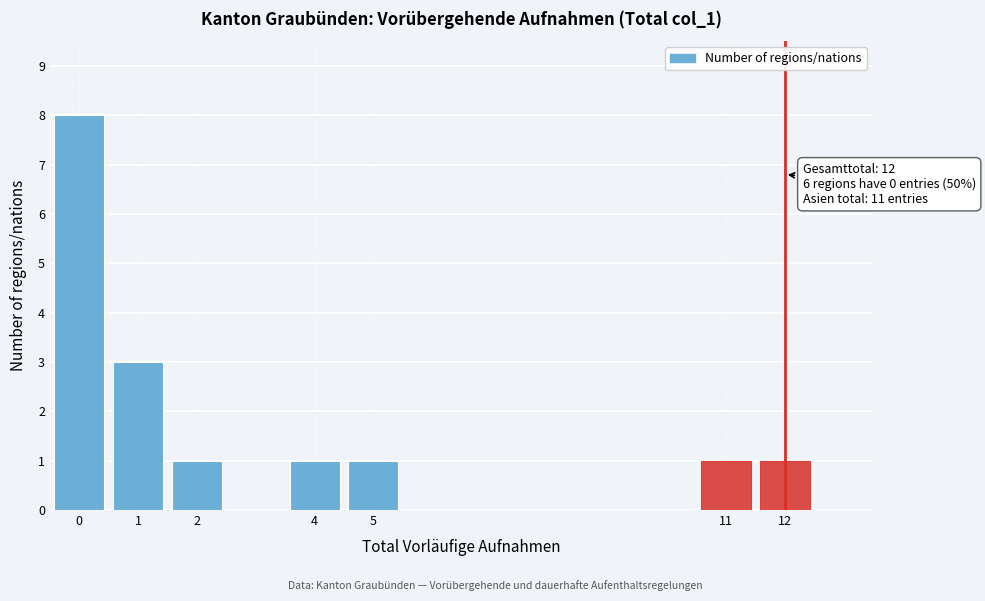

Over which range of the x-axis is the bar tallest?

-0.5 to 0.5